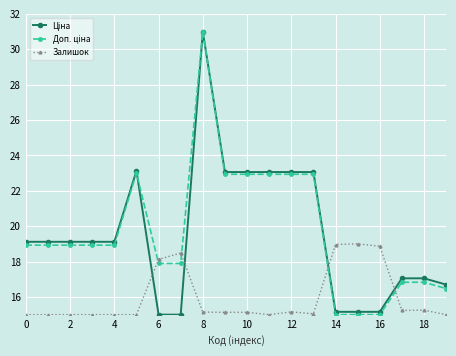

True or false: Залишок has more than 0 interior local peaks.

True